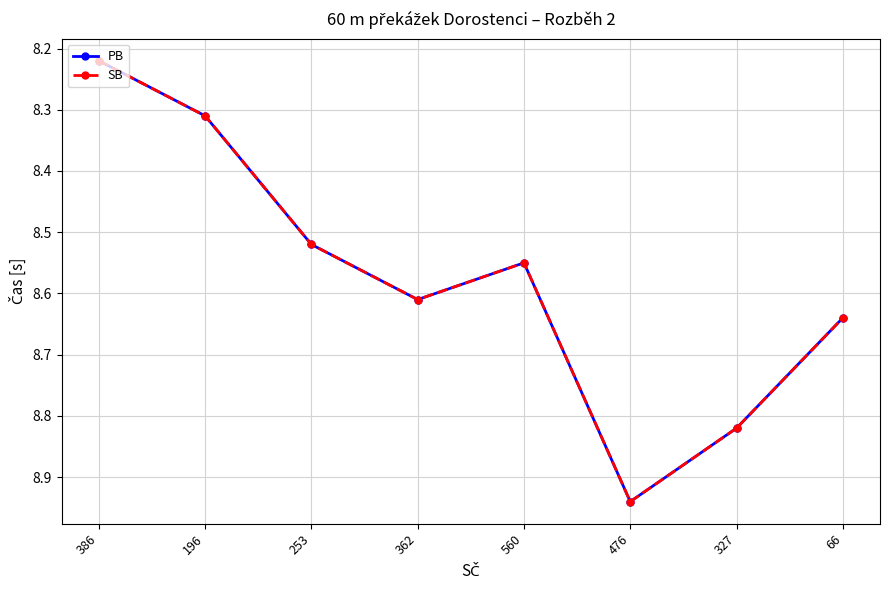

In SB, how many points are lower than both neighbors (excluding endpoints)?

1